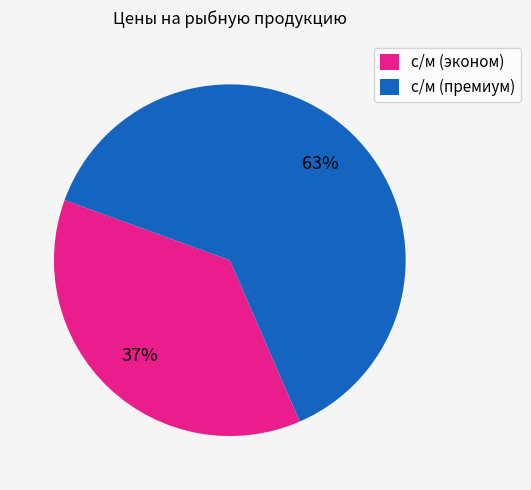

How many slices are in this pie chart?

2